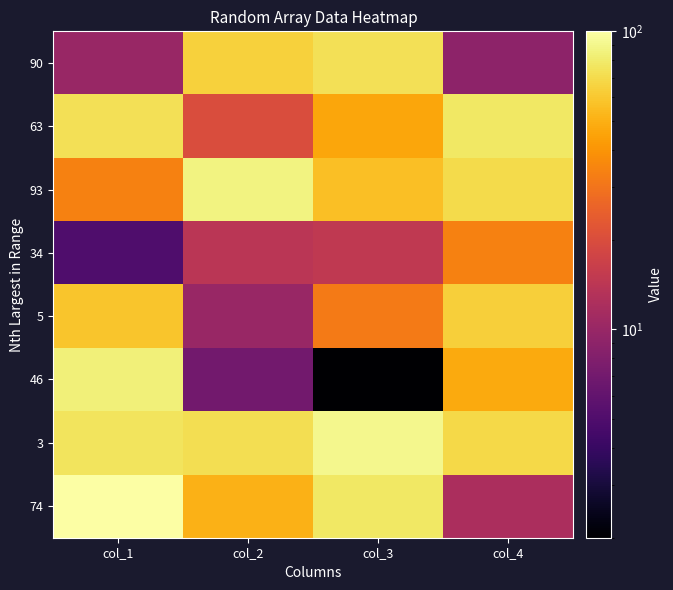

At how many categories does at least one series exceed 52?

4